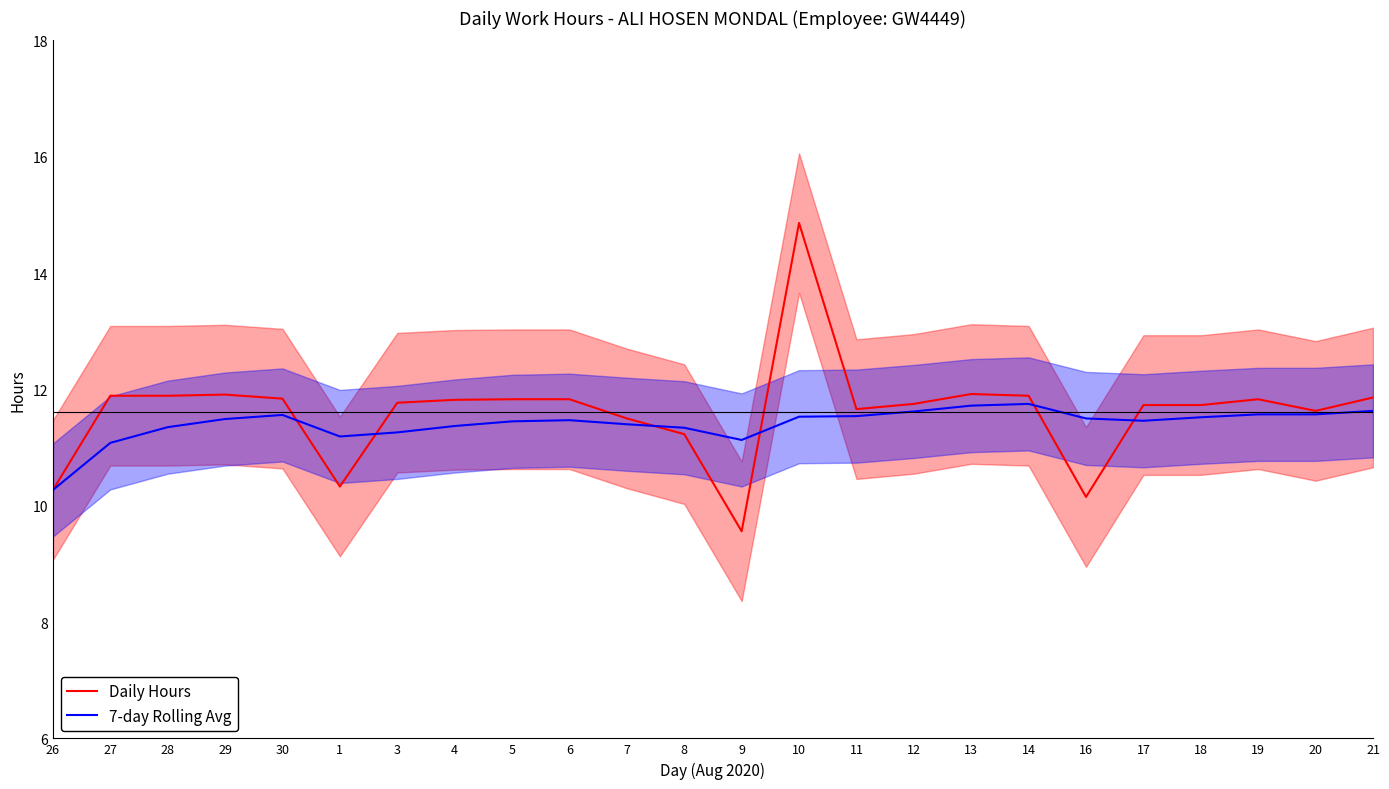

Which category has the lowest value in the 7-day Rolling Avg series?

26